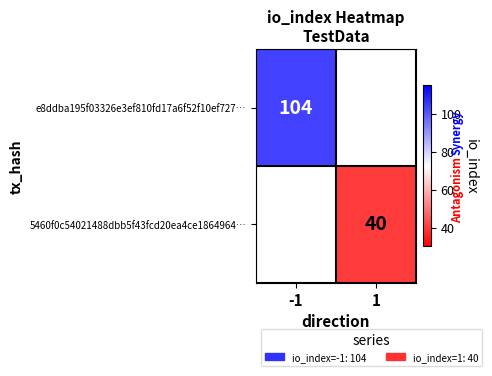

Count the number of categories in the chart.

2